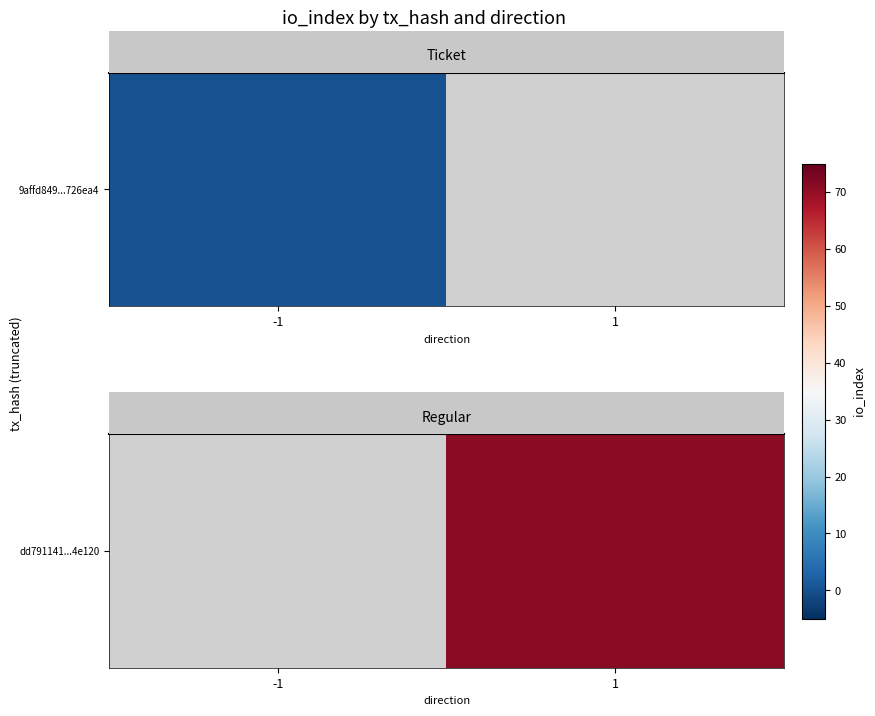

List the labels in order of value, smallest first.

-1, 1